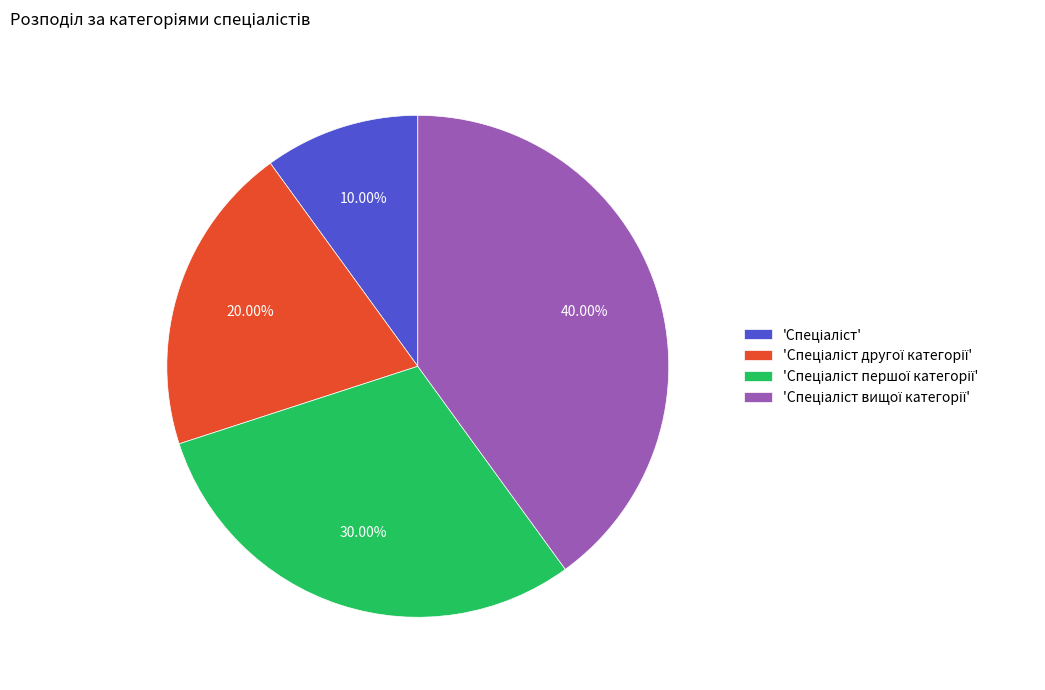

Count the number of slices in the pie.

4